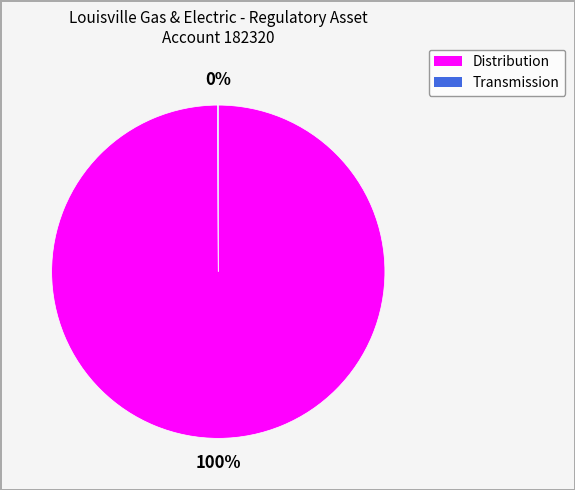

To the nearest percent, what is the average slice percentage?

50%